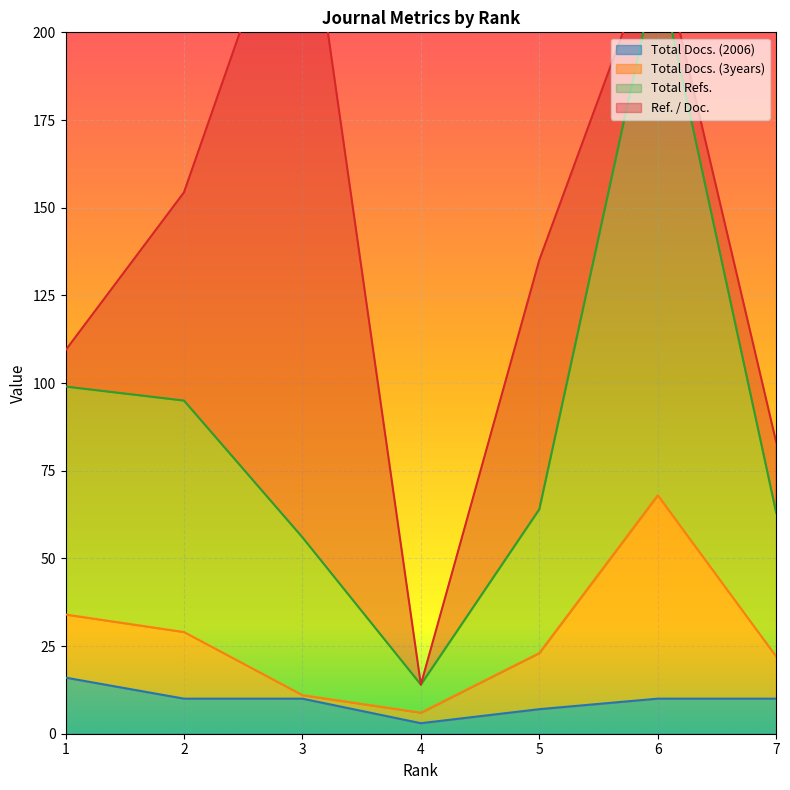

At which label does Total Refs. first exceed 64?

1